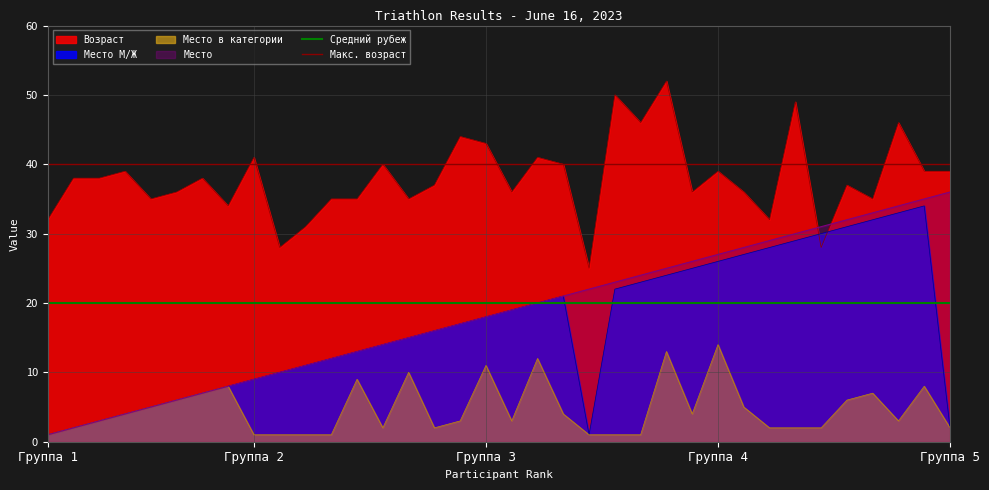

What is the average value of the Средний рубеж series?

20